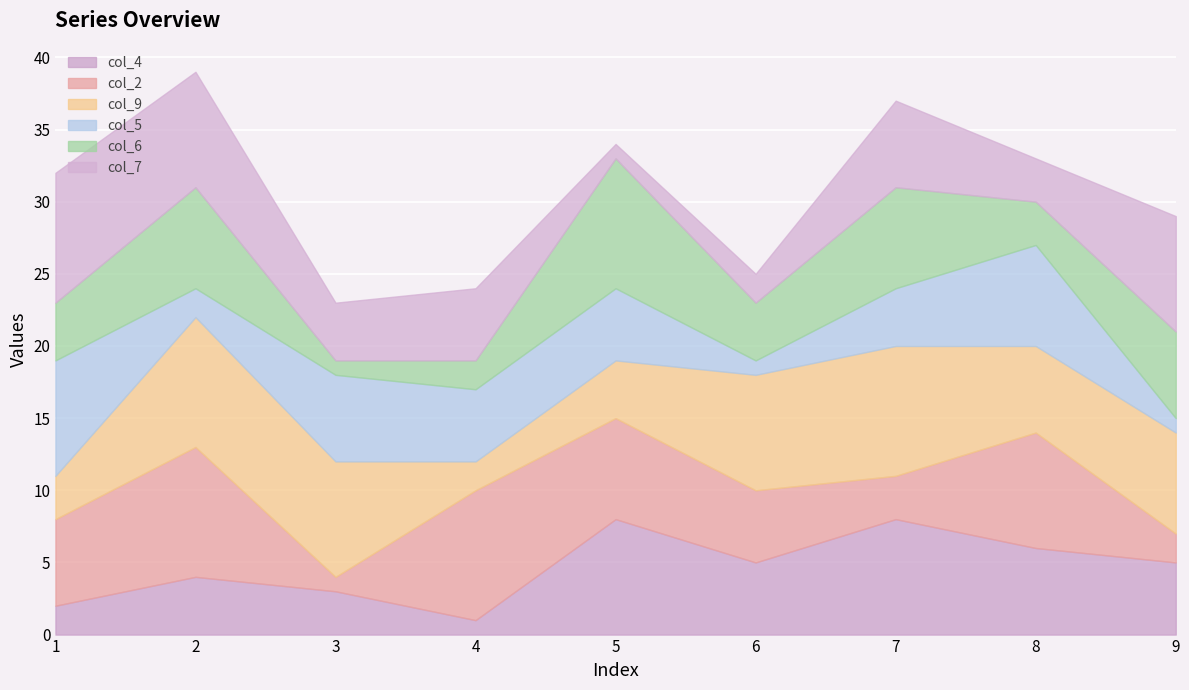

How many values in the col_2 series exceed 6?

4